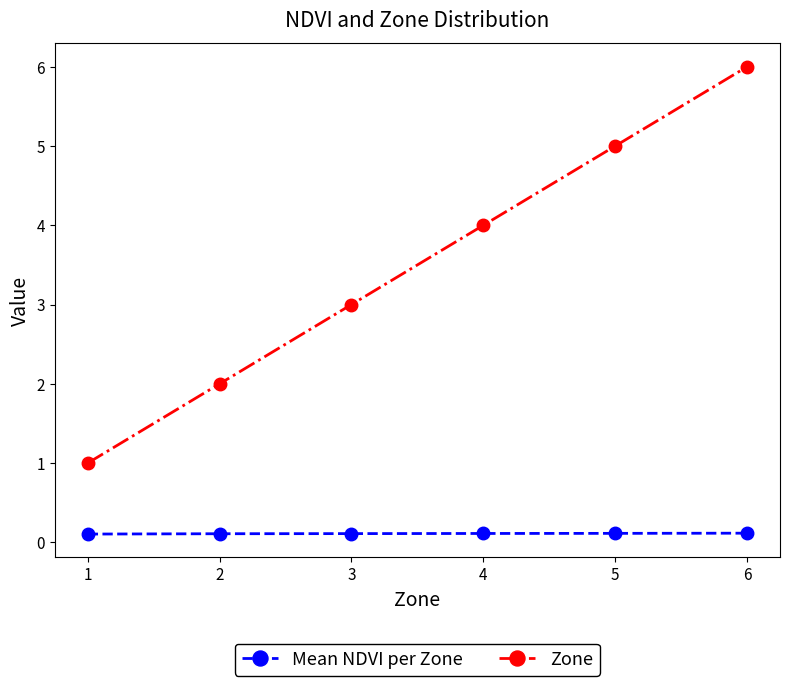

Is it true that Mean NDVI per Zone equals 0.1 at 1?

True